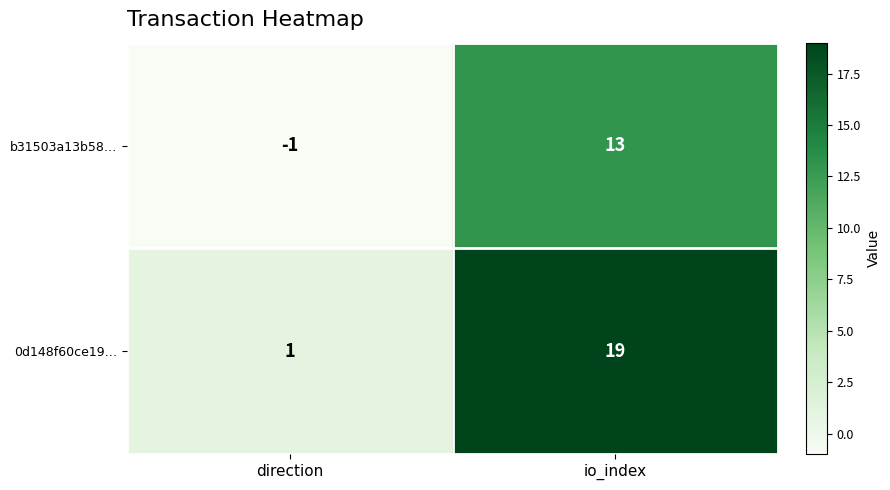

Is it true that 0d148f60ce19… equals 2 at direction?

False